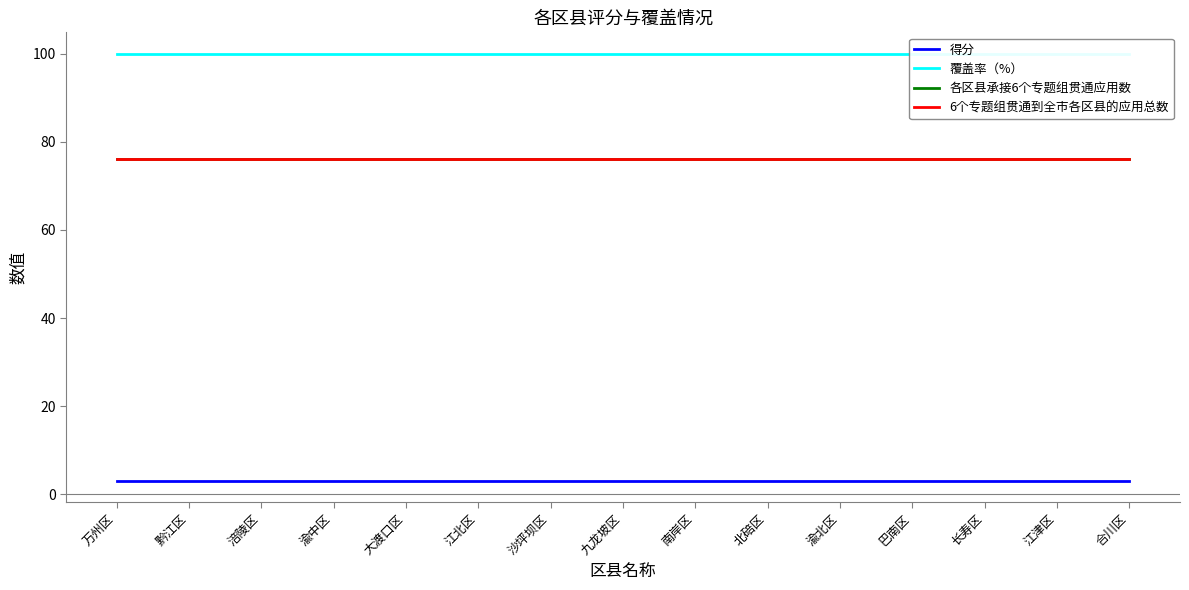

Where is 覆盖率（%） nearest to the value 100?

万州区